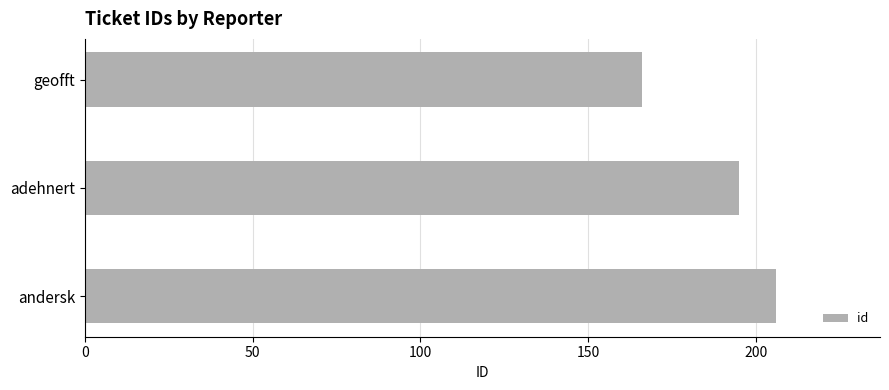

What is the ratio of the value at andersk to the value at adehnert?

1.1